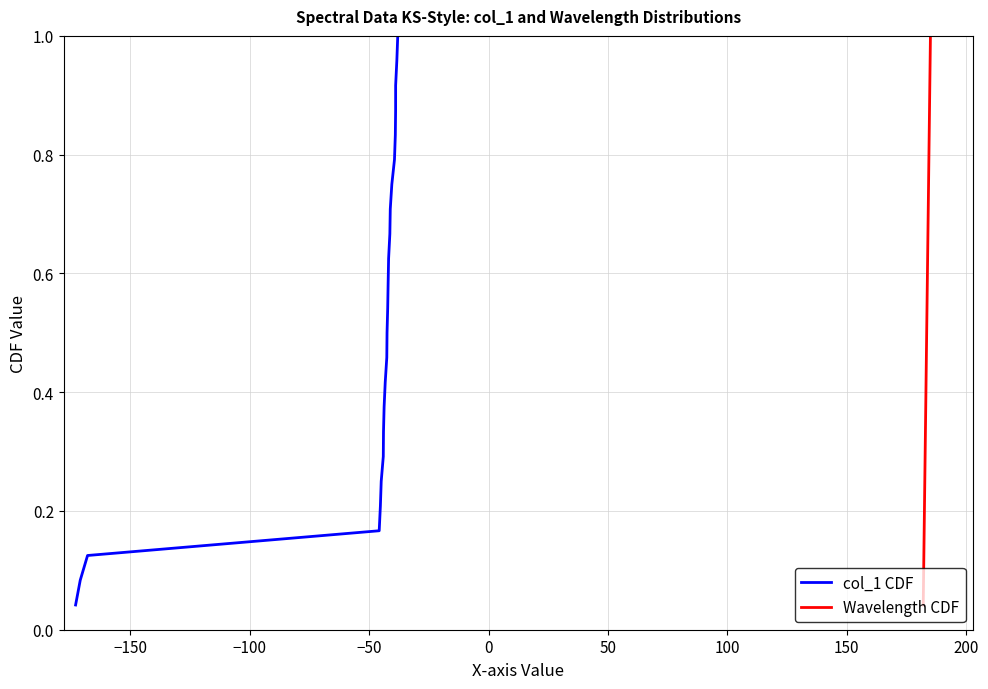

What is the sum of all col_1 CDF values?

12.5